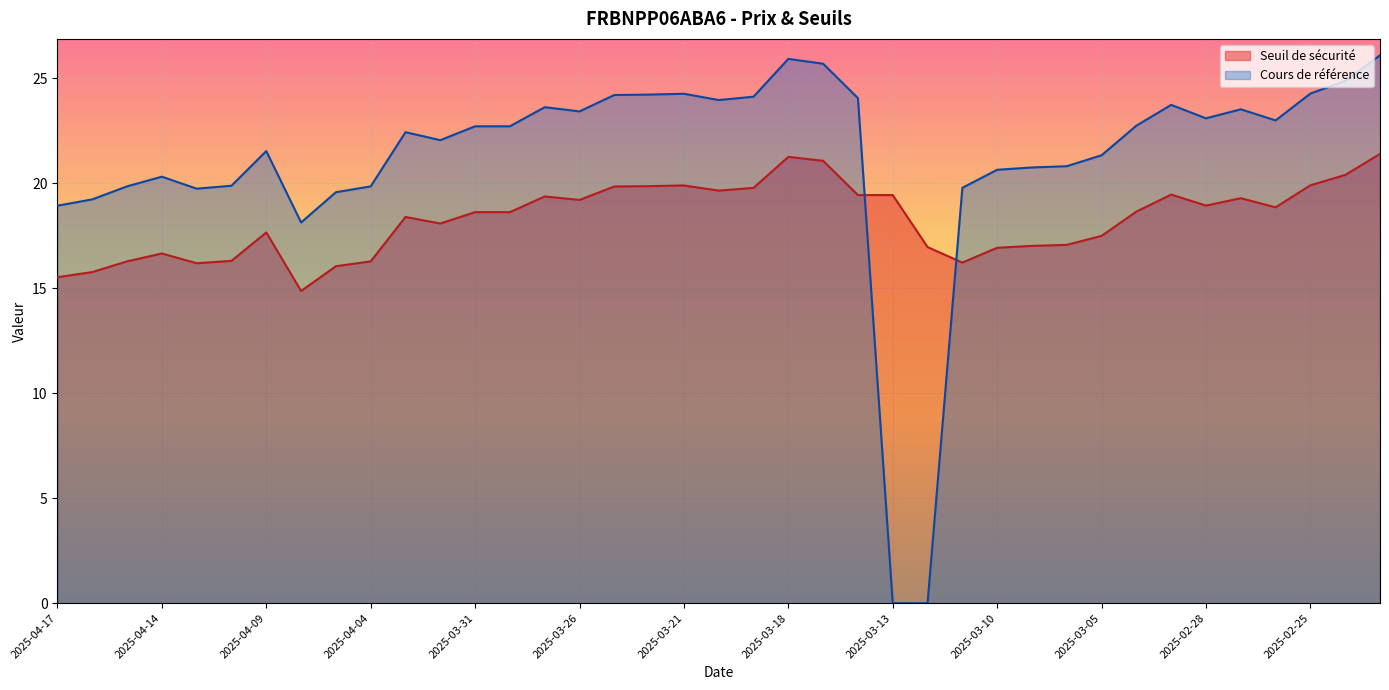

Rank the series by their maximum value, from lowest to highest.

Seuil de sécurité, Cours de référence